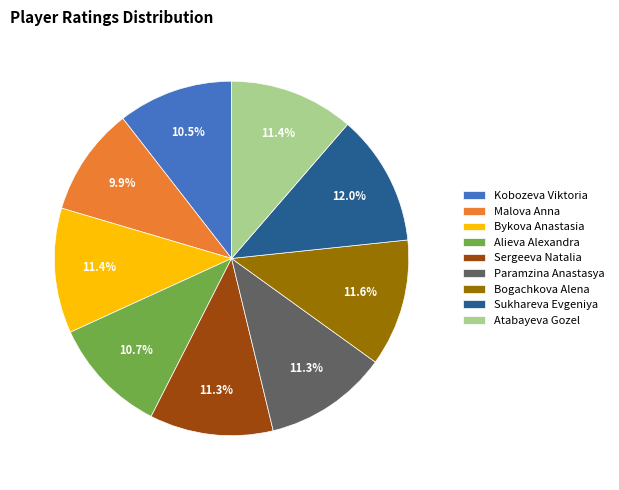

Count the number of slices in the pie.

9